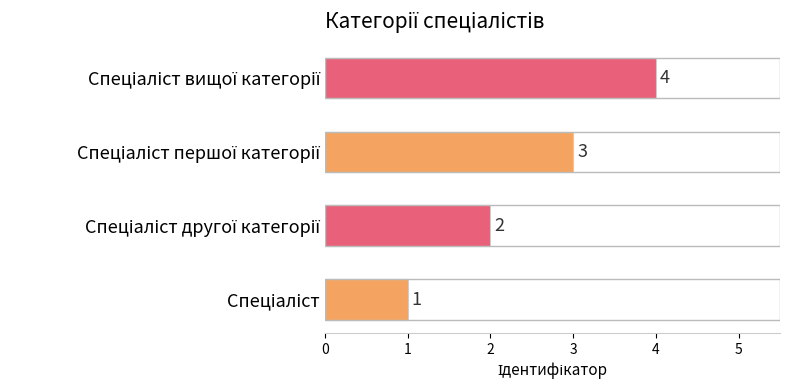

What is the difference between the maximum and second lowest values?

2